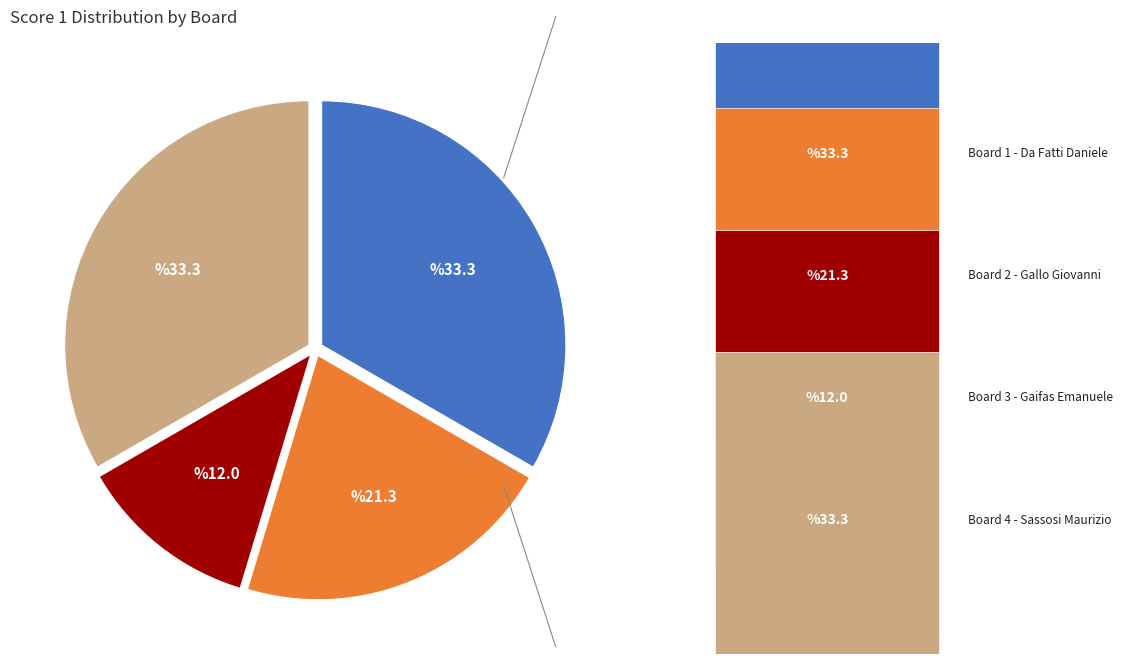

Does any single category account for the majority?

No